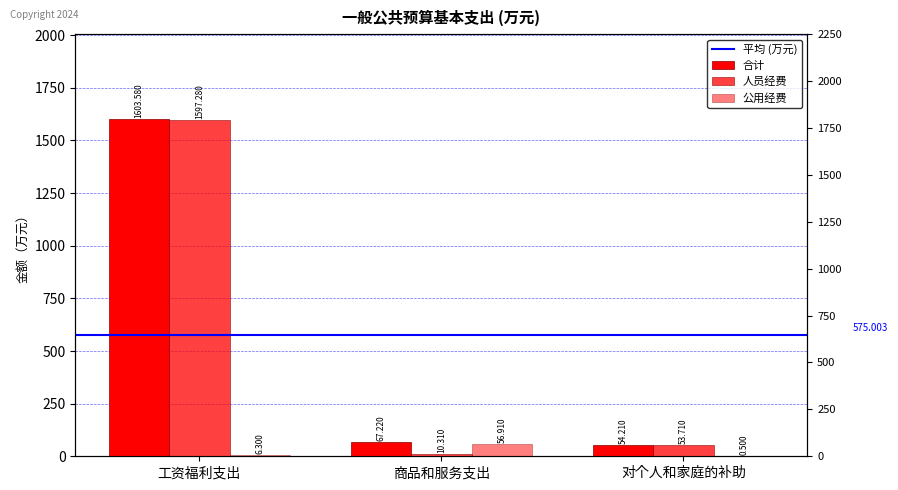

Does the chart contain any negative values?

No